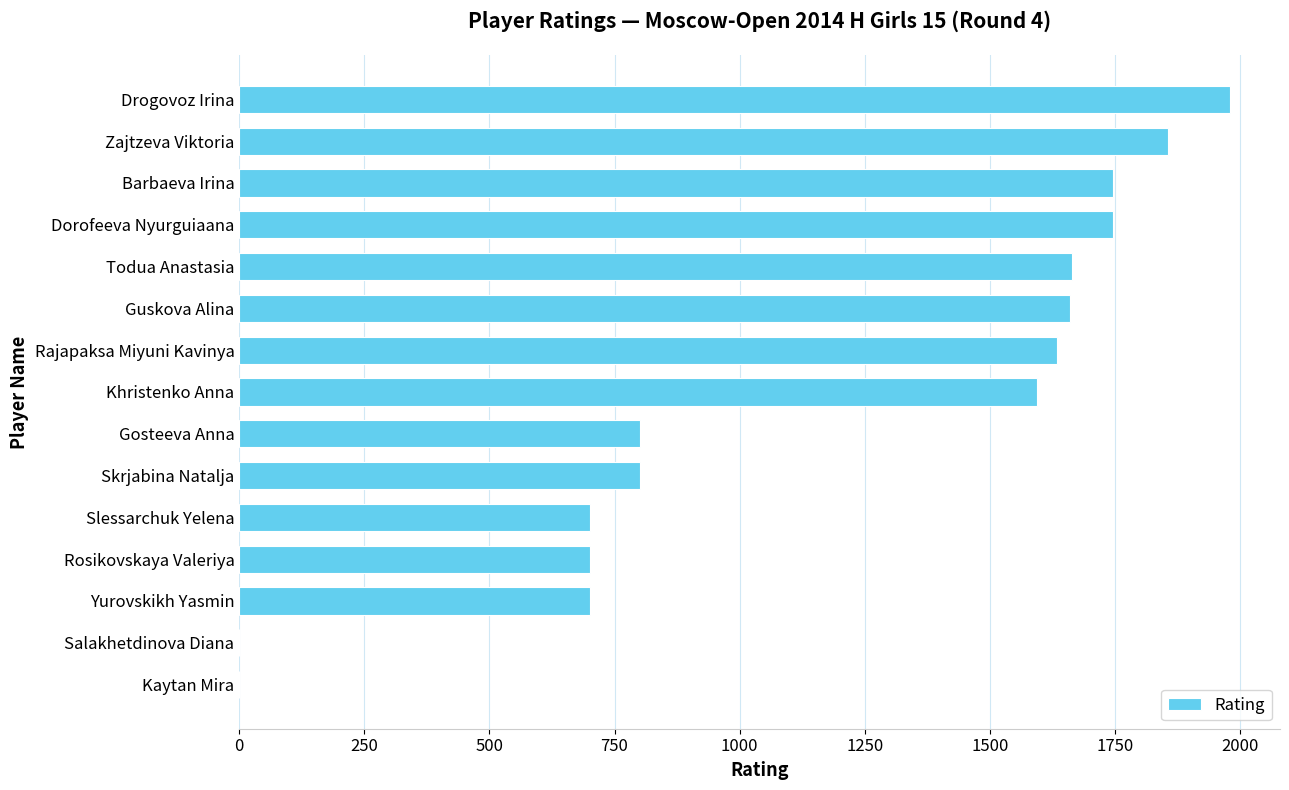

At which category does the chart reach its peak across all series?

Drogovoz Irina